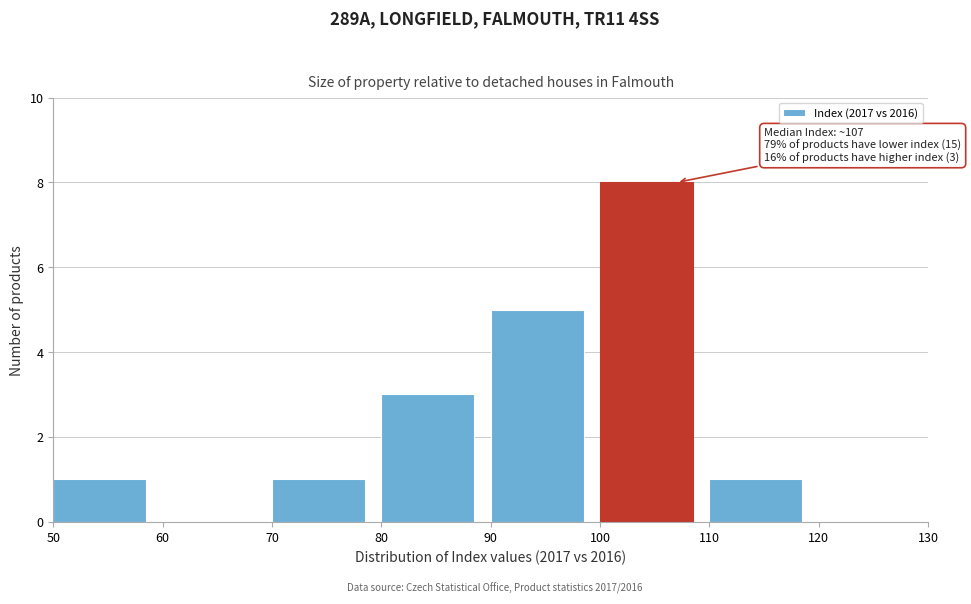

Which range on the x-axis has the tallest bar?

100 to 110